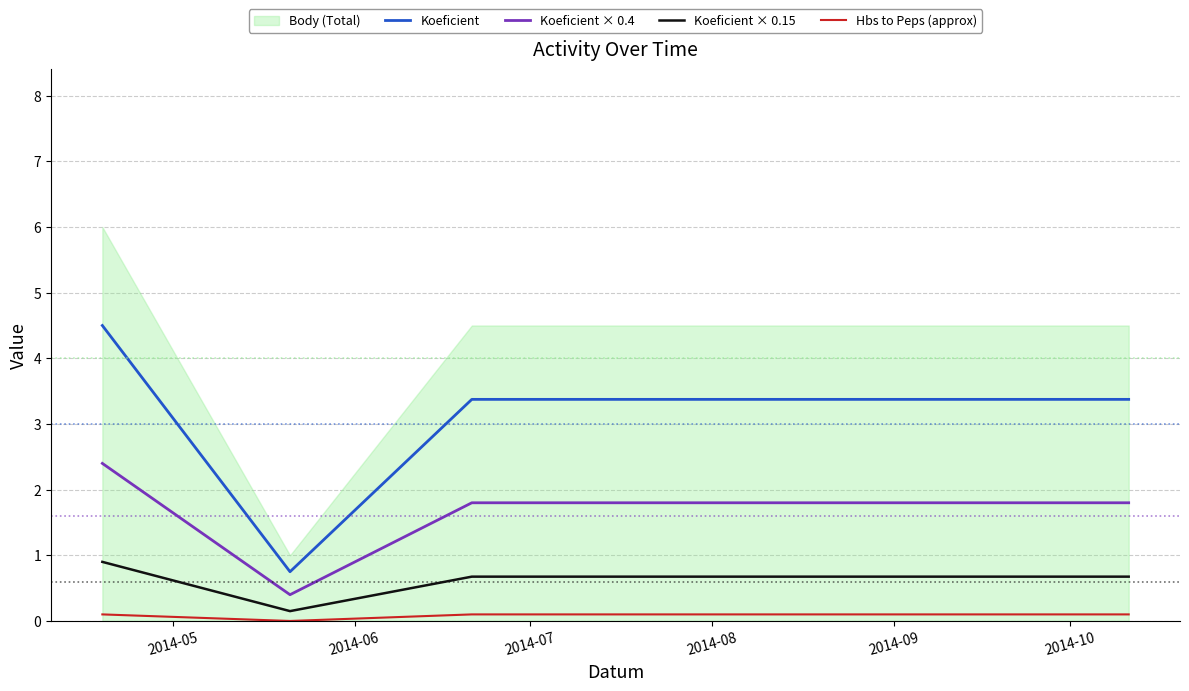

What is the value of the Hbs to Peps (approx) point at the 4th from the left?

0.1